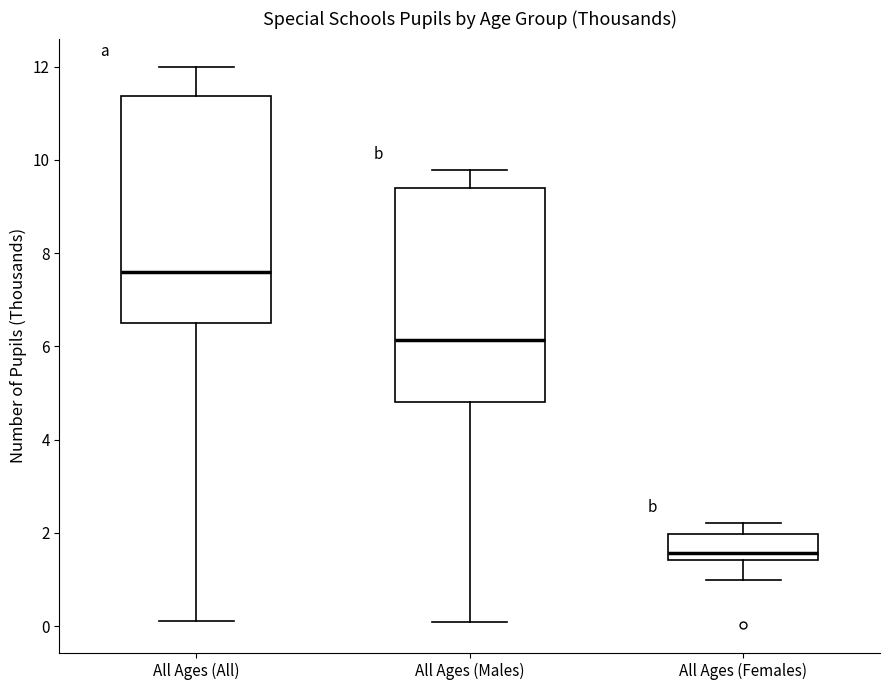

Reading left to right, transcribe this box plot: for each box, give where its median line is, the range the box spans, and where its two whiskers end, as read against the y-axis. The values are not printed on the chart, so give them approximately, as read against the axis.

All Ages (All): median 7.6, box 6.6 to 11.4, whiskers 0.2 to 12.0
All Ages (Males): median 6.2, box 4.8 to 9.4, whiskers 0.0 to 9.8
All Ages (Females): median 1.6, box 1.4 to 2.0, whiskers 1.0 to 2.2